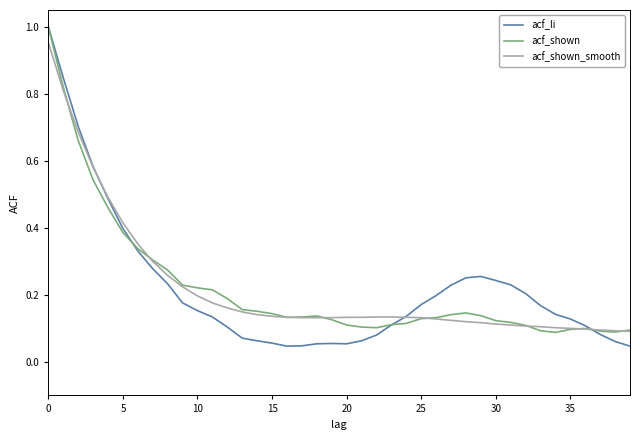

Which series has the widest spread of values?

acf_li